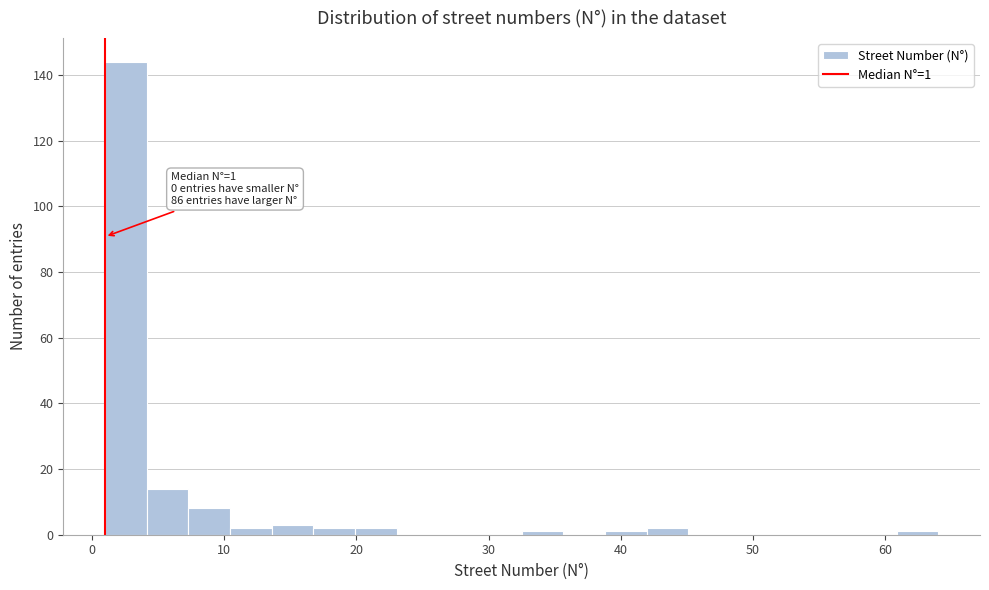

Around what value on the x-axis is the tallest bar? Give the approximate position of its centre, as read against the axis.

3